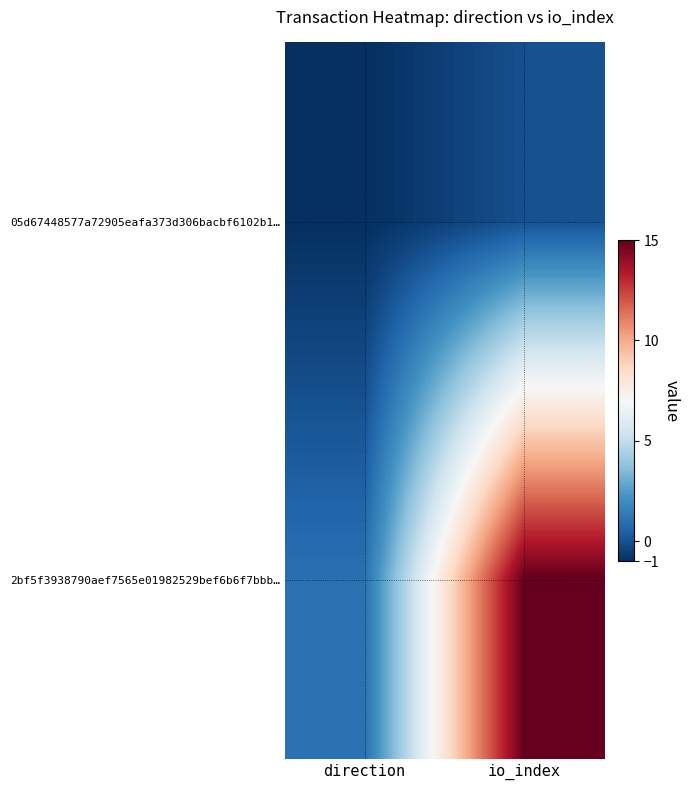

Rank the series by their maximum value, from highest to lowest.

2bf5f3938790aef7565e01982529bef6b6f7bbb…, 05d67448577a72905eafa373d306bacbf6102b1…